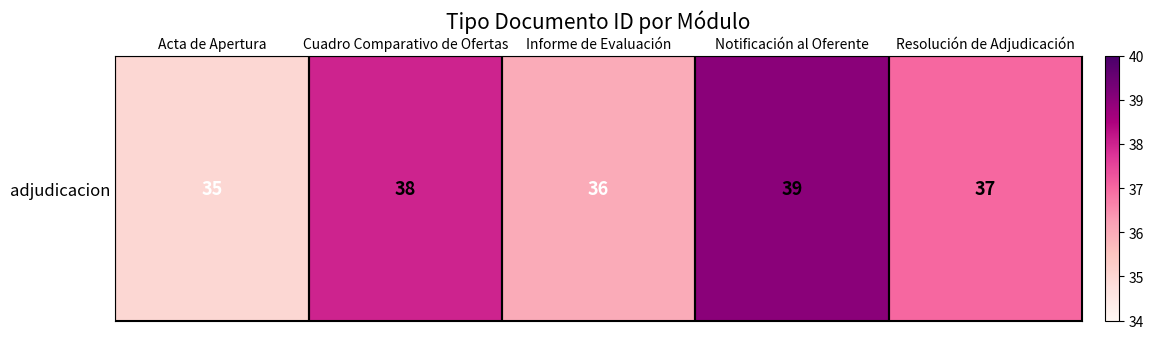

Which label corresponds to the largest value in the chart?

Notificación al Oferente